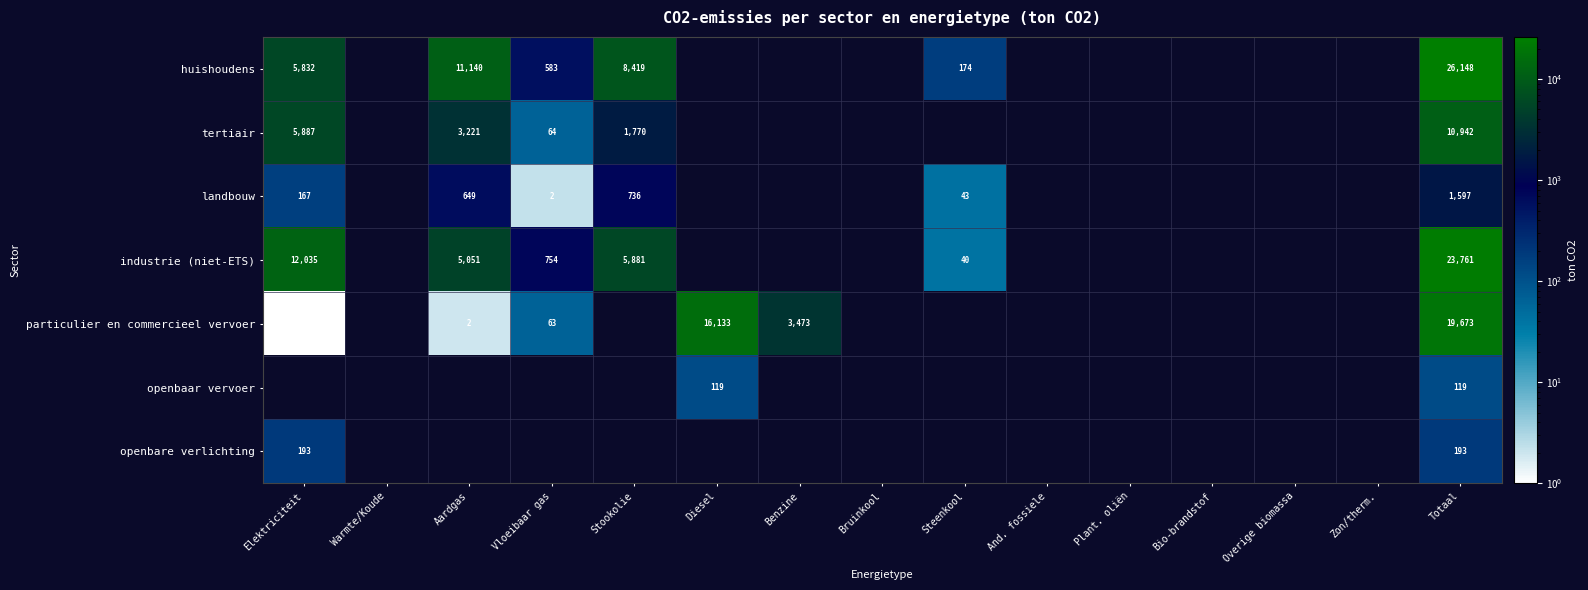

How many distinct data groups are displayed?

7